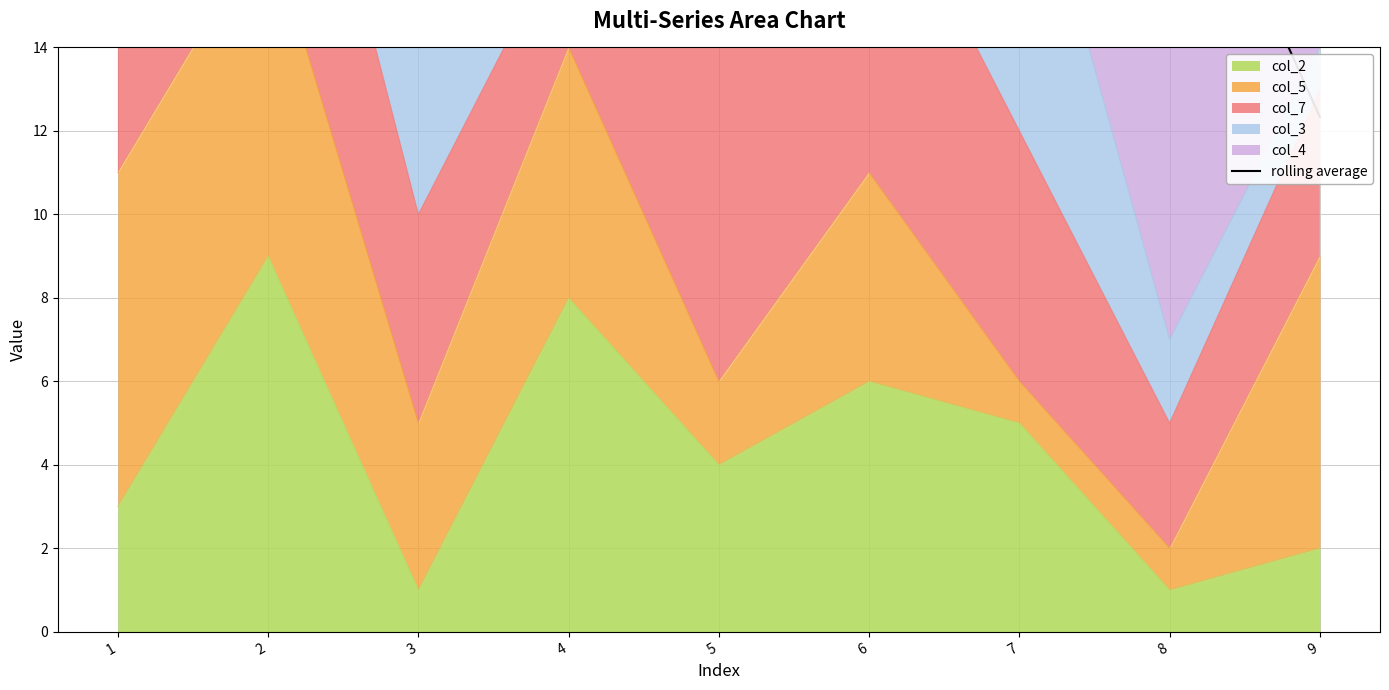

What is the average value?

22.9